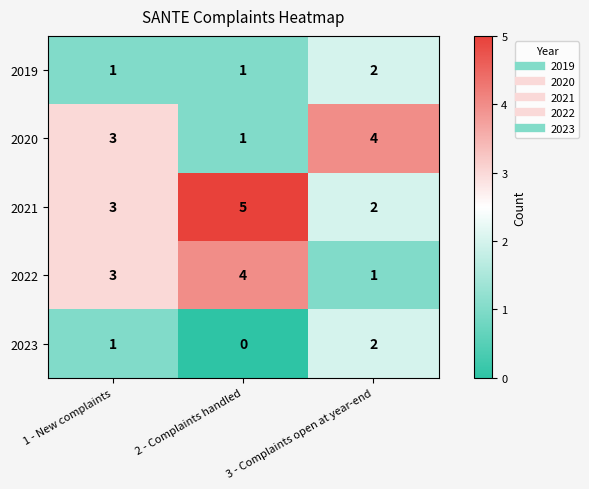

How many 2023 values are between 0 and 2?

3